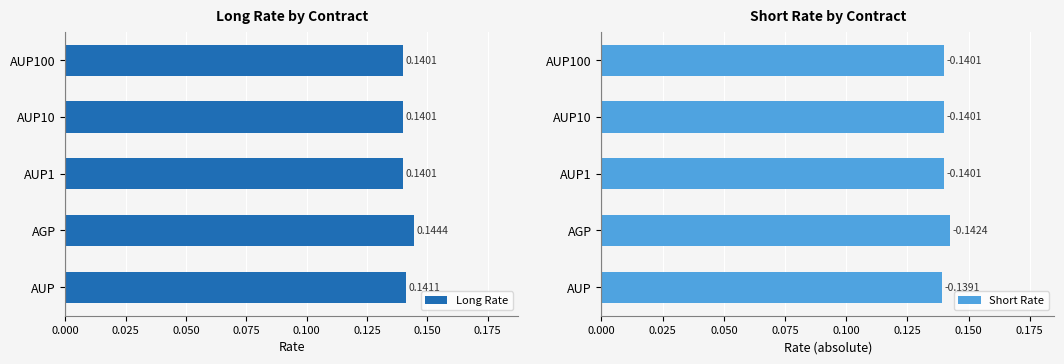

How many categories are shown in the chart?

5